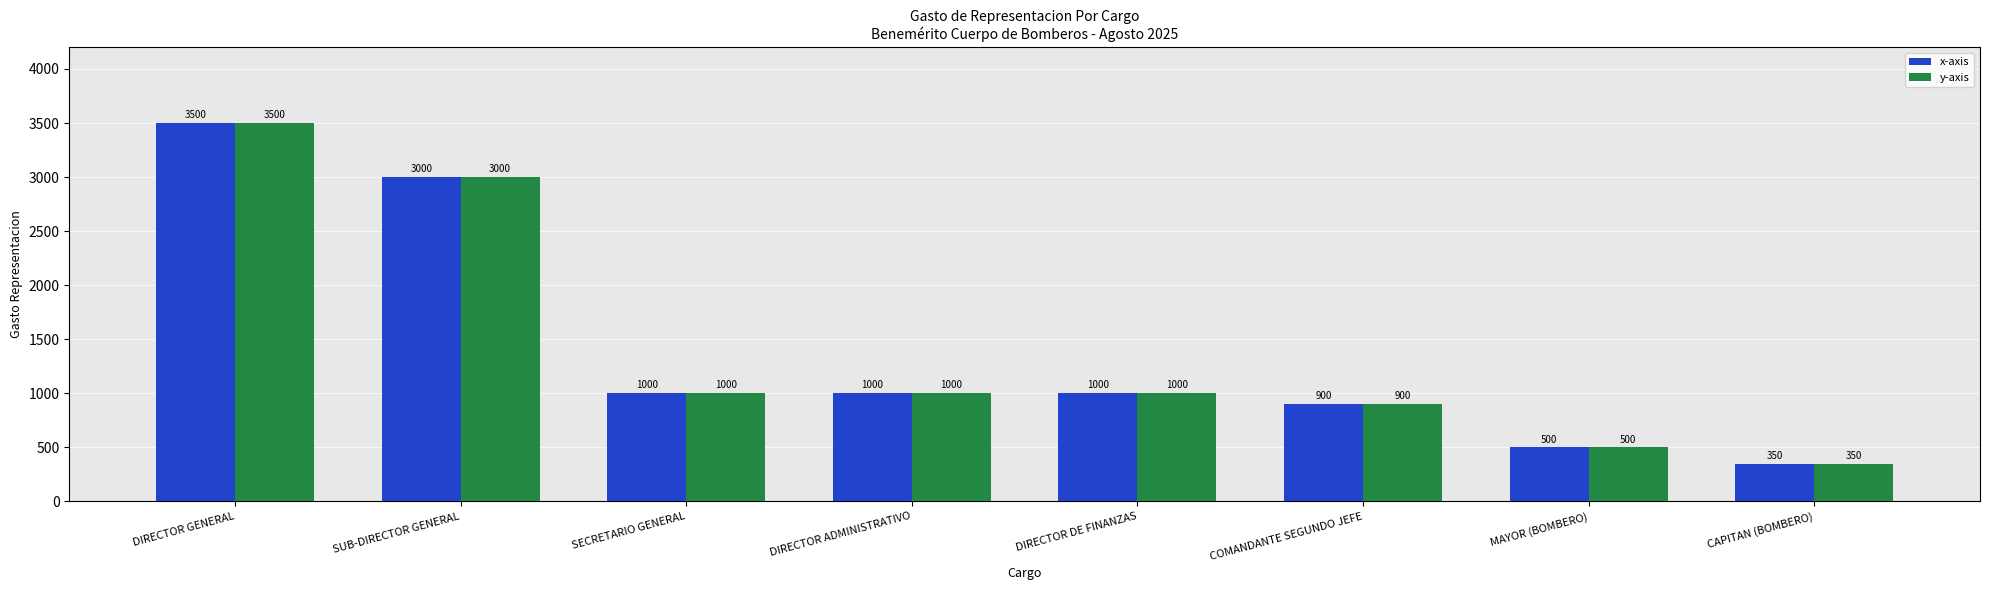

What is the value of the y-axis bar at the 4th from the left?

1000